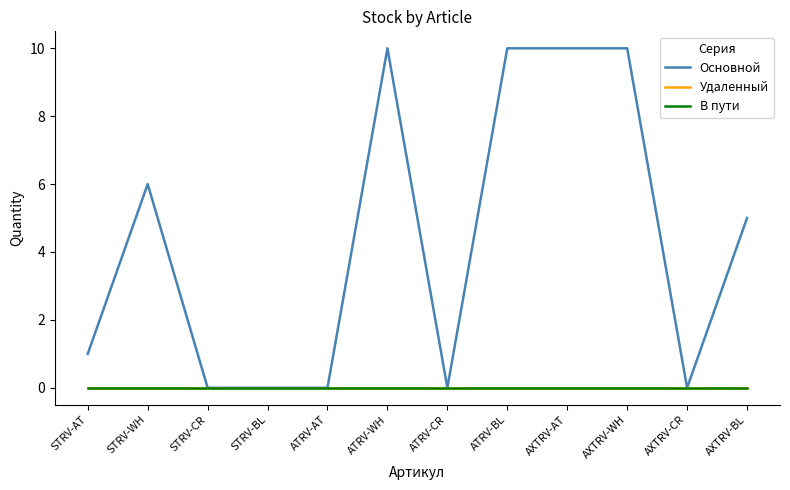

Is the value of В пути at STRV-WH greater than the value of Основной at STRV-CR?

No